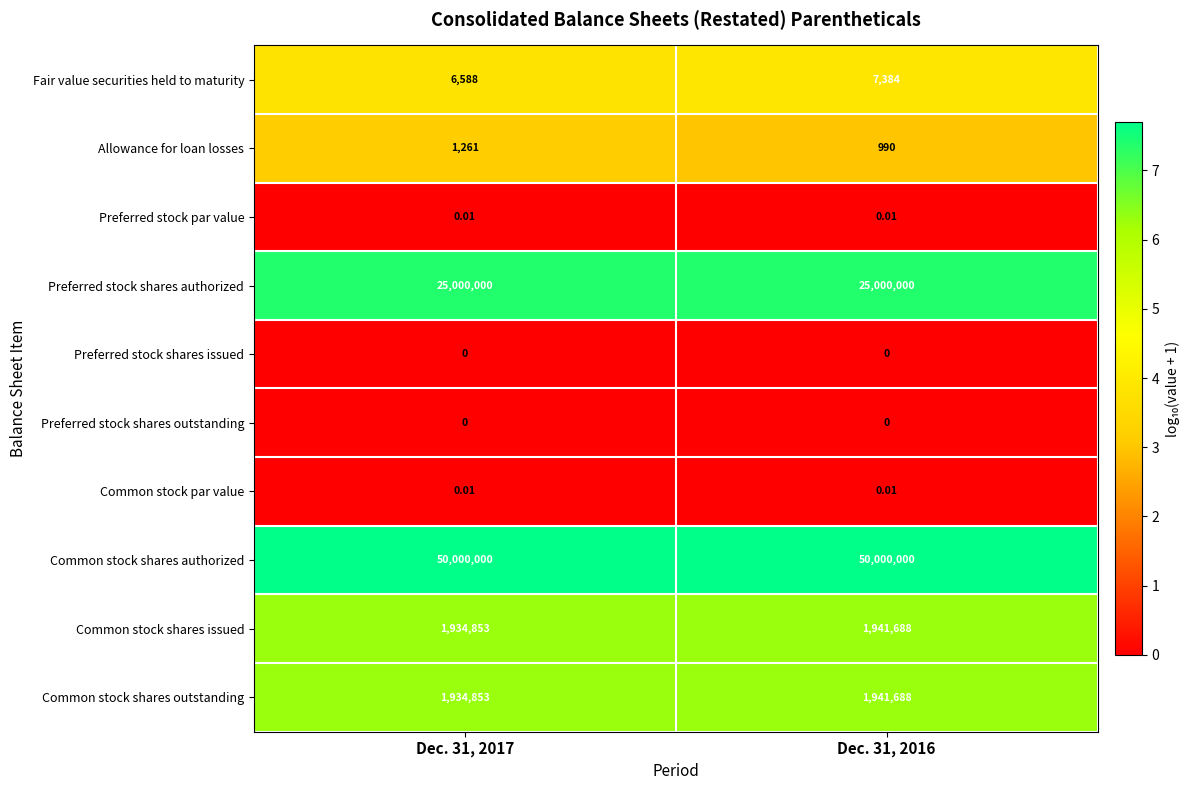

Is the value of Common stock par value at Dec. 31, 2017 greater than the value of Common stock shares outstanding at Dec. 31, 2017?

No